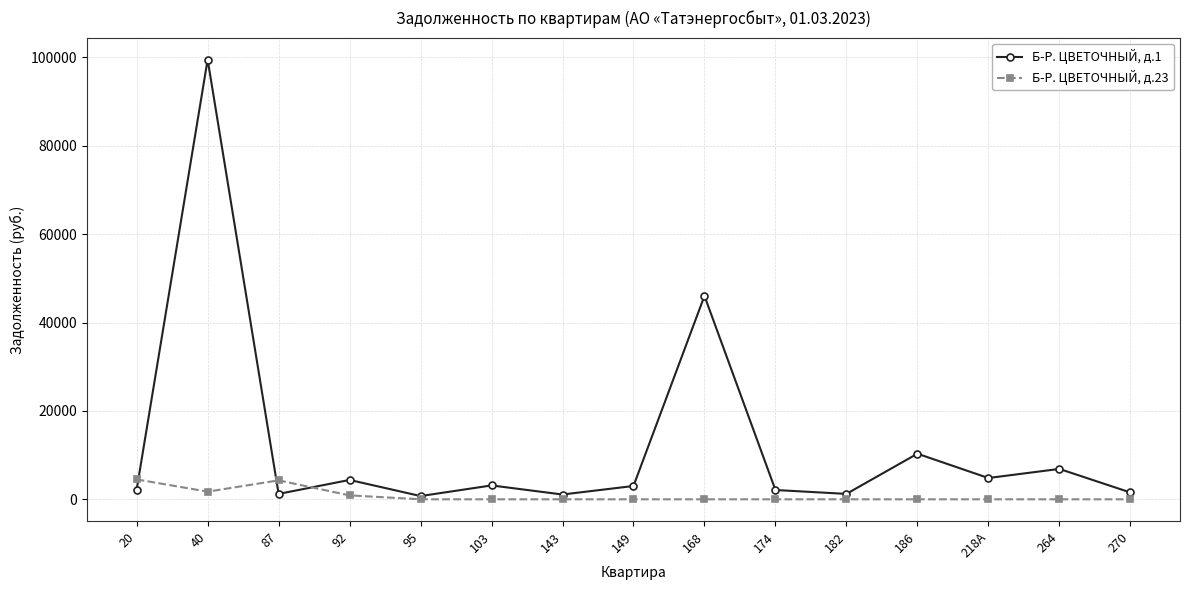

Which series has the largest total across all categories?

Б-Р. ЦВЕТОЧНЫЙ, д.1